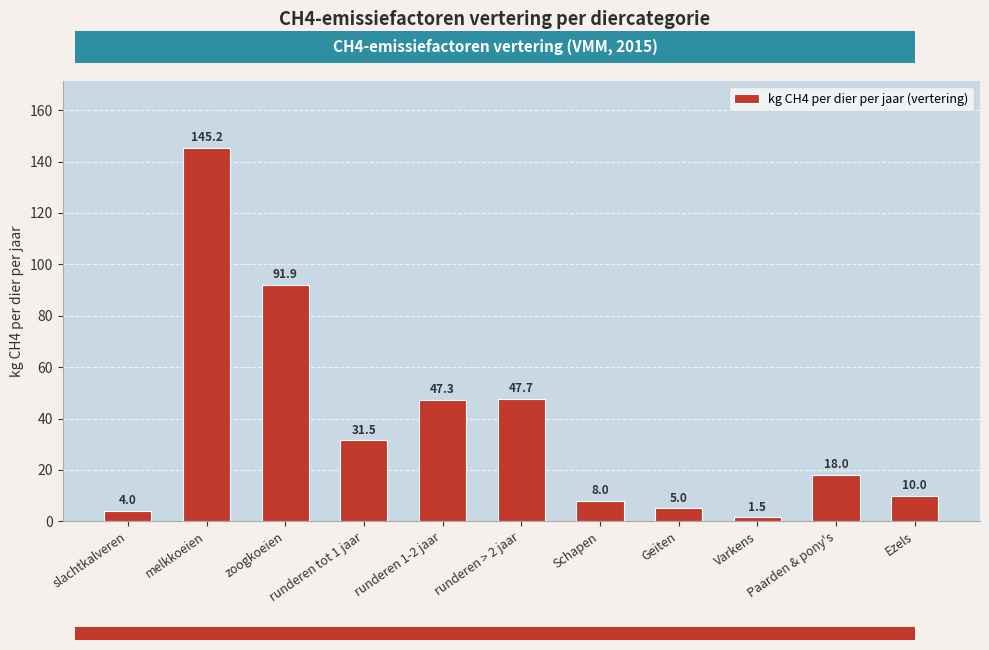

The value at Geiten is 5.0. True or false?

True